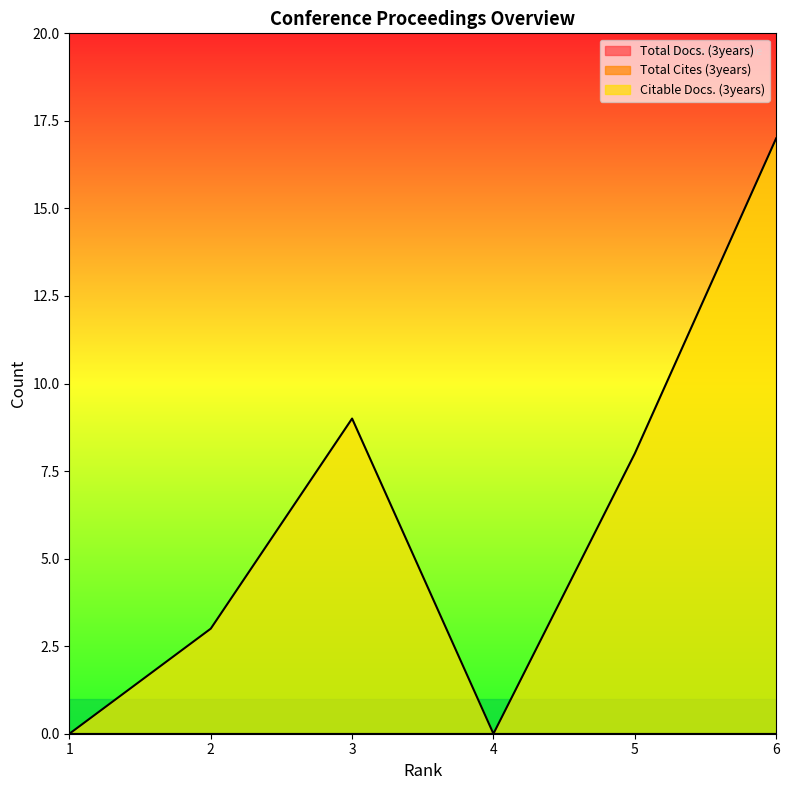

True or false: Citable Docs. (3years) has a value of 11 at 1.

False